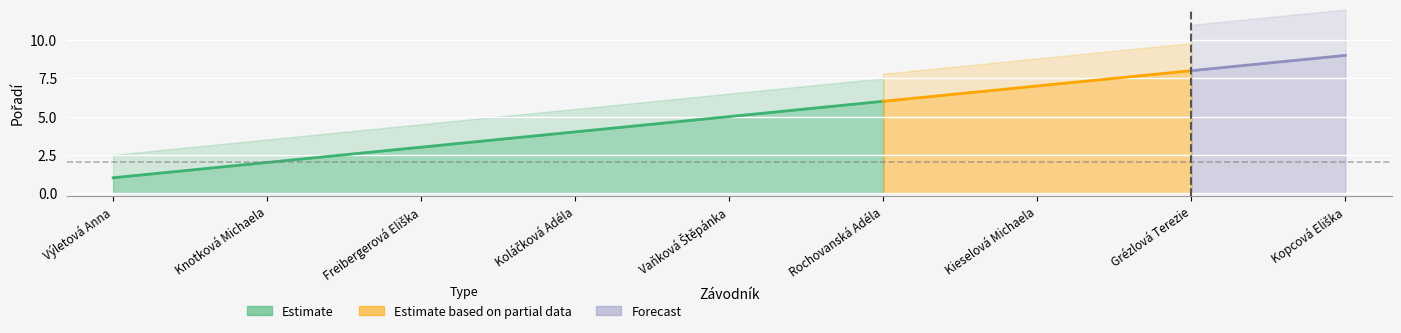

What is the label of the 5th point from the left?

Vaňková Štěpánka